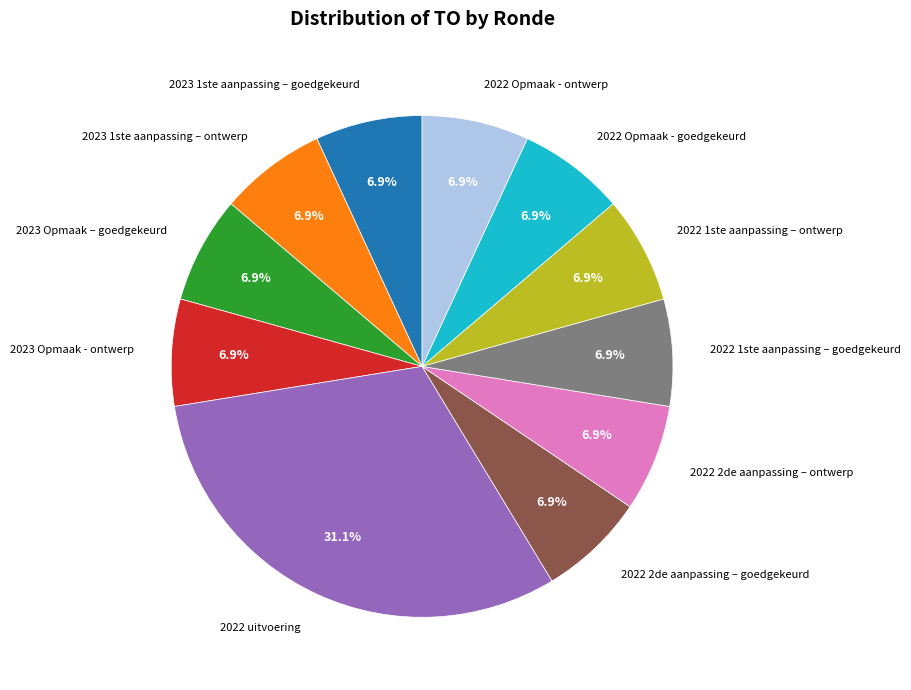

Is there a majority slice in this chart?

No